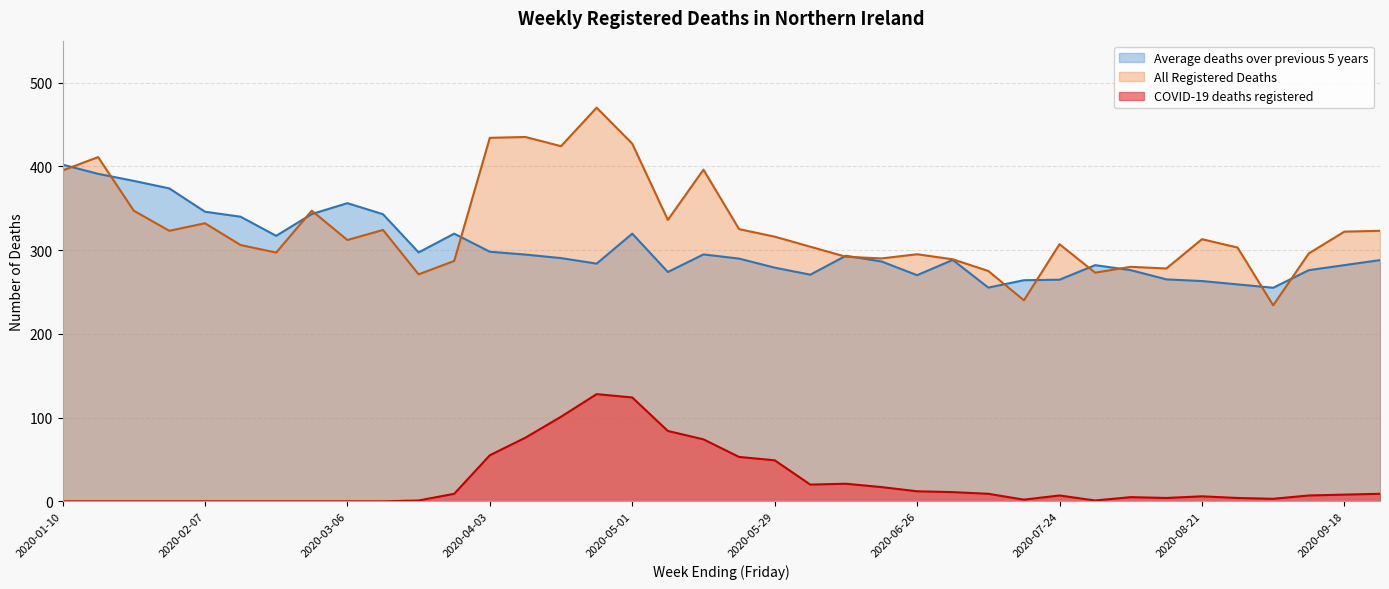

What is the difference between the second highest and second lowest values in the COVID-19 deaths registered series?

124.0